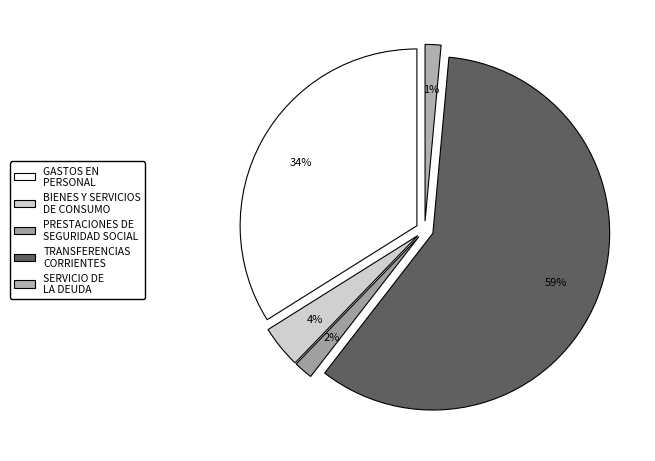

Rank the categories by value from lowest to highest.

SERVICIO DE LA DEUDA, PRESTACIONES DE SEGURIDAD SOCIAL, BIENES Y SERVICIOS DE CONSUMO, GASTOS EN PERSONAL, TRANSFERENCIAS CORRIENTES